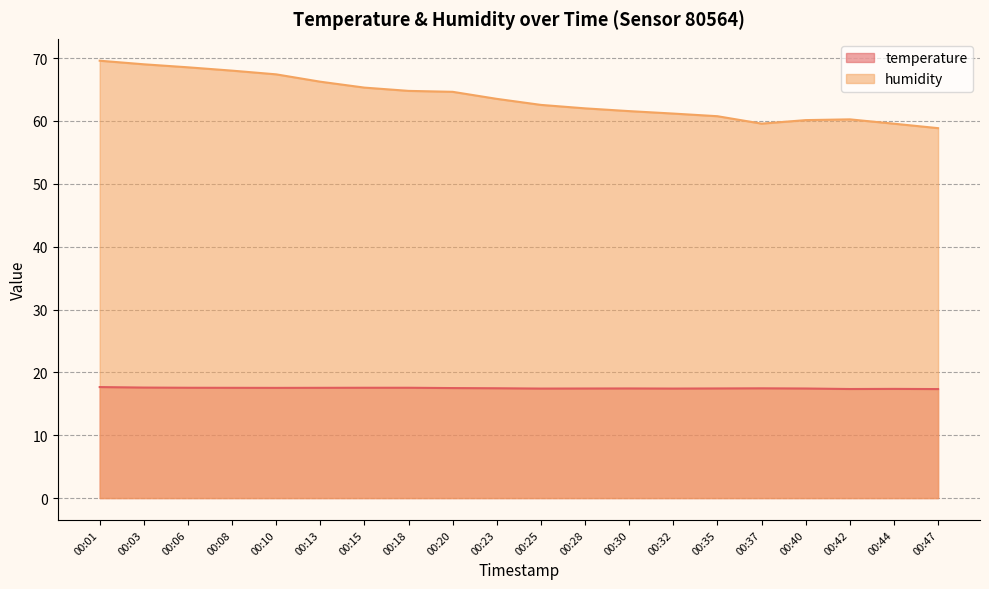

How many temperature values are between 17 and 18?

20